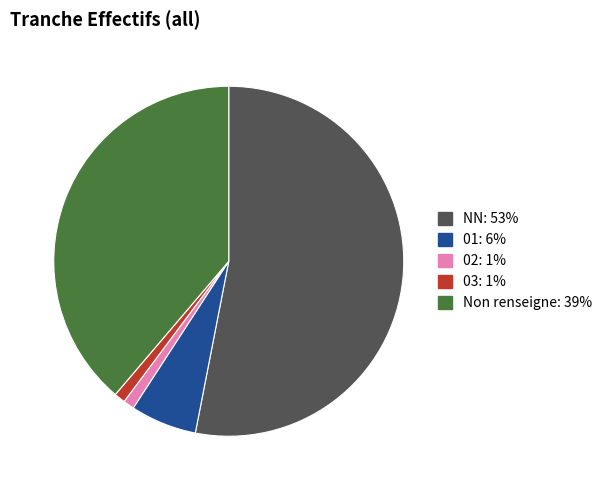

Does any single category account for the majority?

Yes